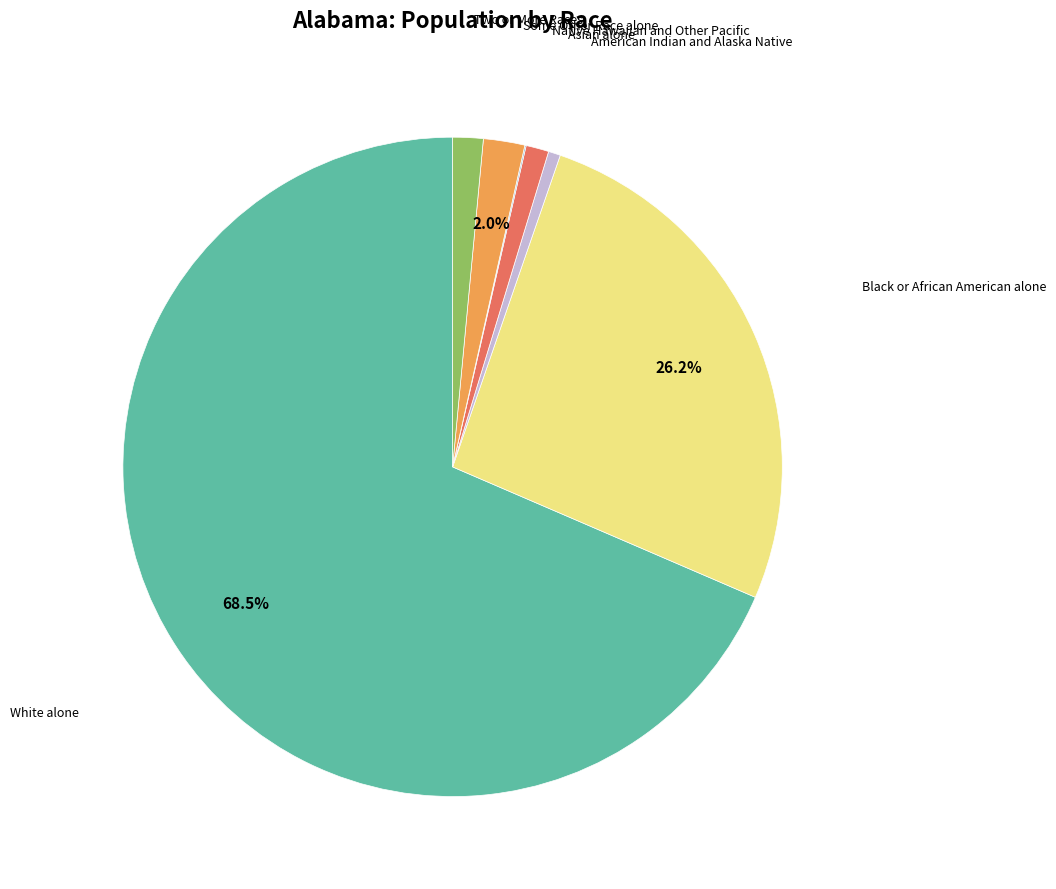

The Black or African American alone slice represents 16% of the pie. True or false?

False